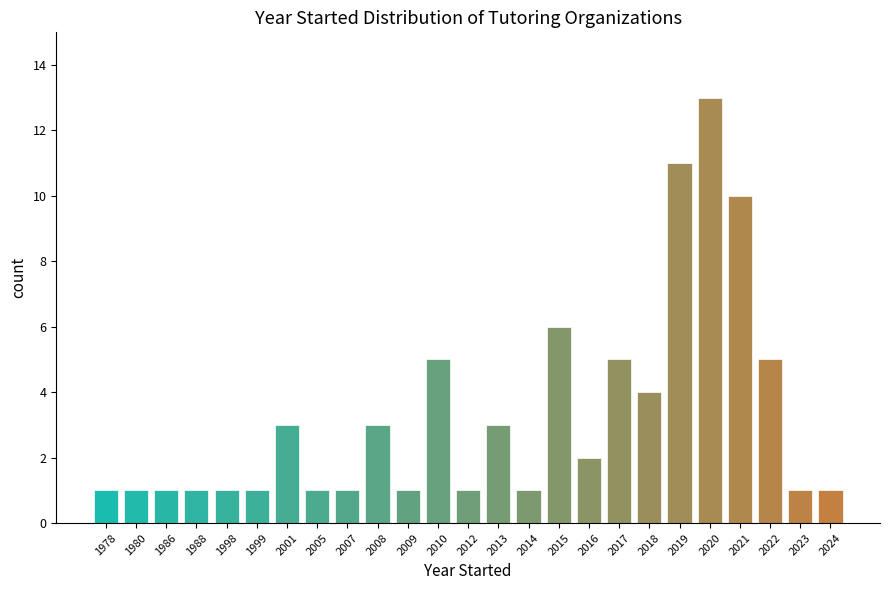

Reading left to right, transcribe all the data shown in this chart.

1	1	1	1	1	1	3	1	1	3	1	5	1	3	1	6	2	5	4	11	13	10	5	1	1